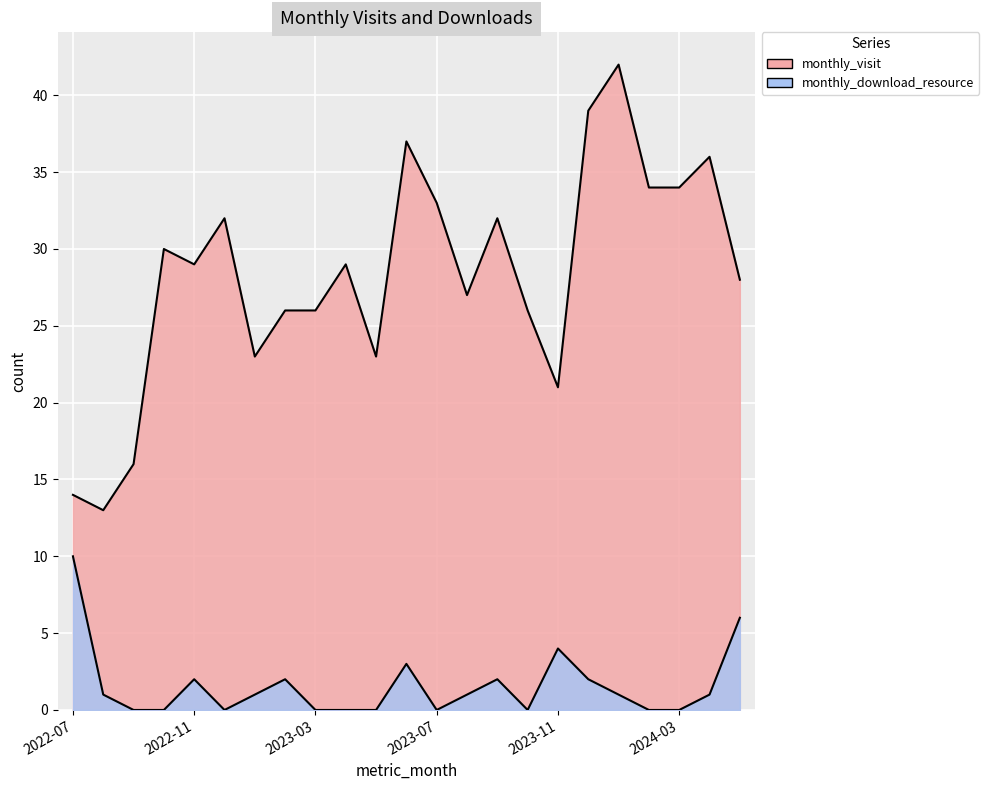

Reading left to right, what are all the values shown in this chart?

monthly_visit: 14	13	16	30	29	32	23	26	26	29	23	37	33	27	32	26	21	39	42	34	34	36	28
monthly_download_resource: 10	1	0	0	2	0	1	2	0	0	0	3	0	1	2	0	4	2	1	0	0	1	6